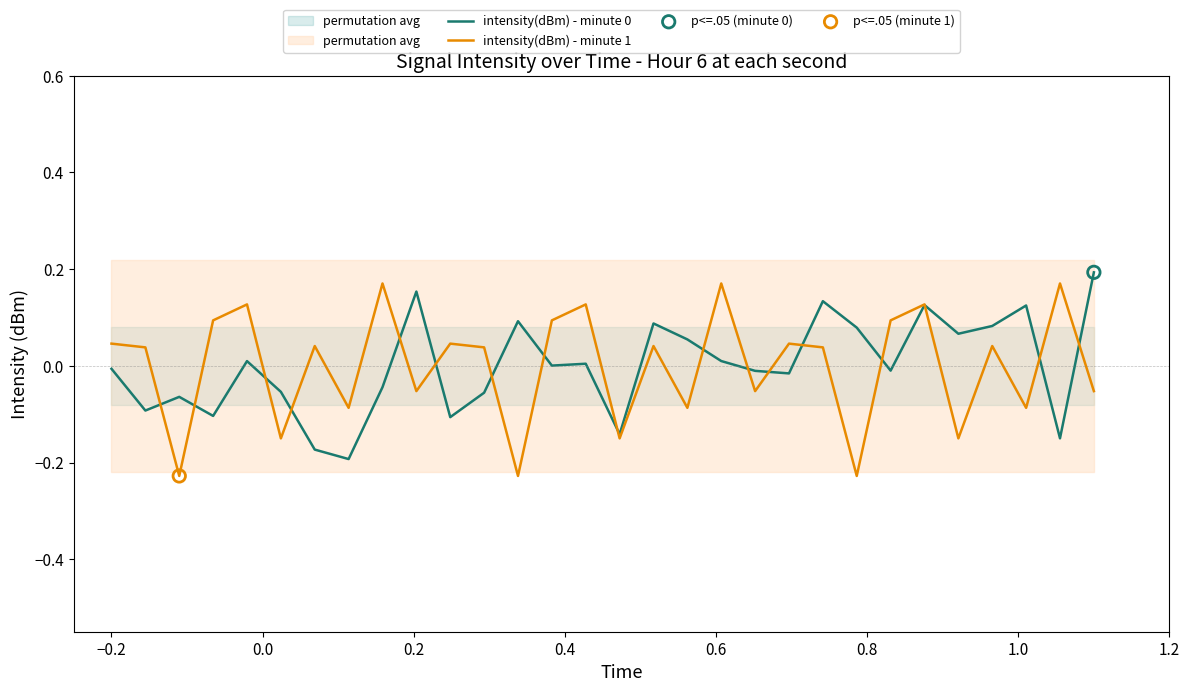

What are all the series names shown in the legend?

intensity(dBm) - minute 0, intensity(dBm) - minute 1